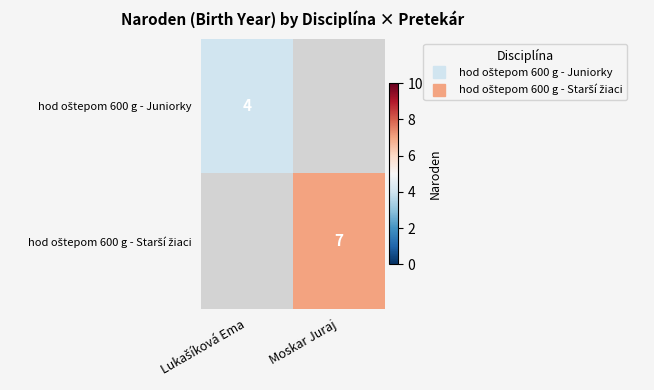

At which label does hod oštepom 600 g - Juniorky reach its minimum?

Lukašíková Ema